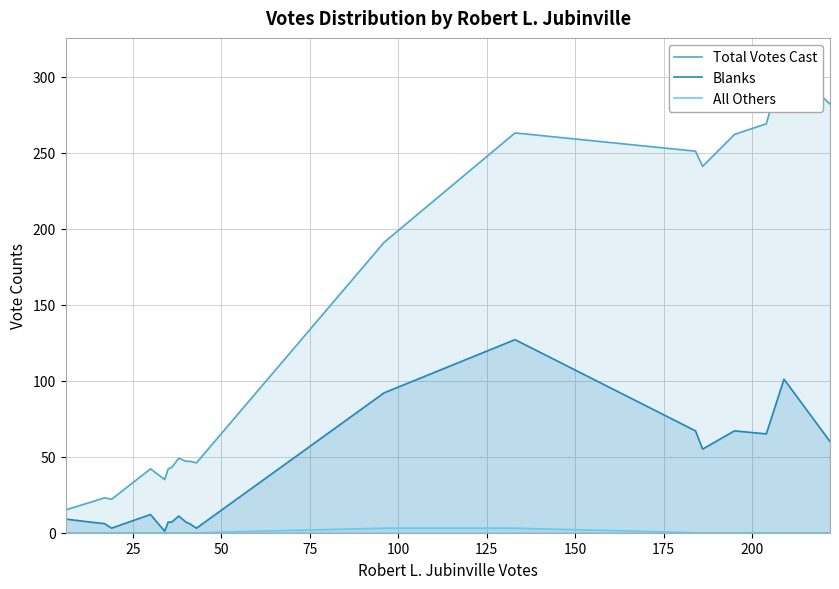

How many lines are shown in the chart?

3